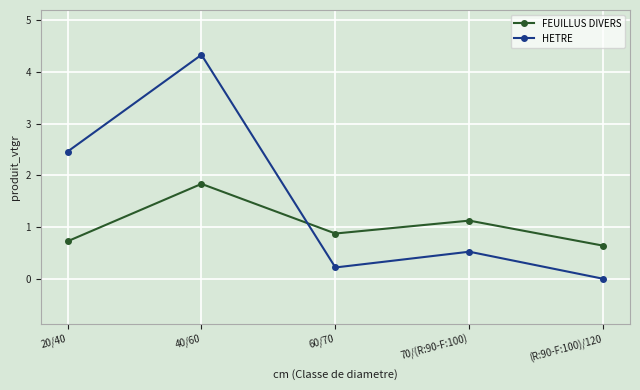

What position from the left is (R:90-F:100)/120?

5